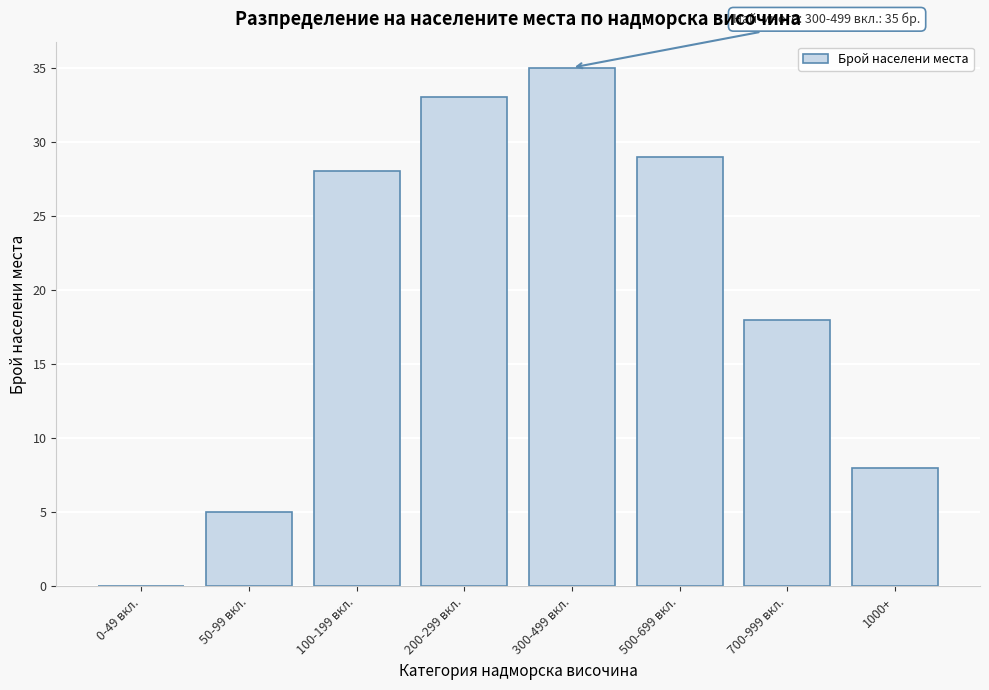

Reading right to left, list all the values displayed in this chart.

1000+=8	700-999 вкл.=18	500-699 вкл.=29	300-499 вкл.=35	200-299 вкл.=33	100-199 вкл.=28	50-99 вкл.=5	0-49 вкл.=0